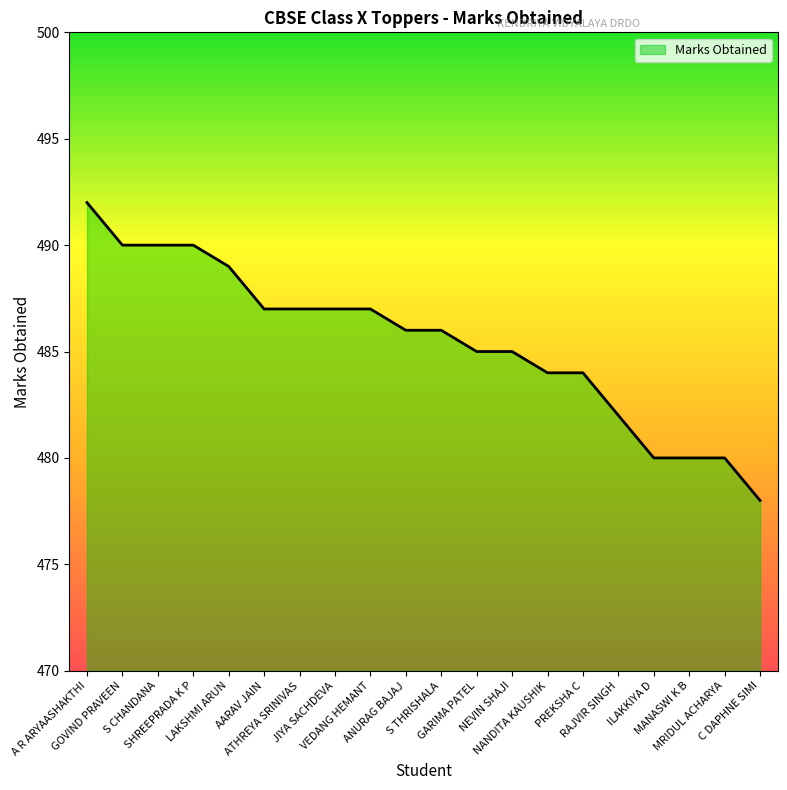

What is the change in value from MANASWI K B to C DAPHNE SIMI?

-2